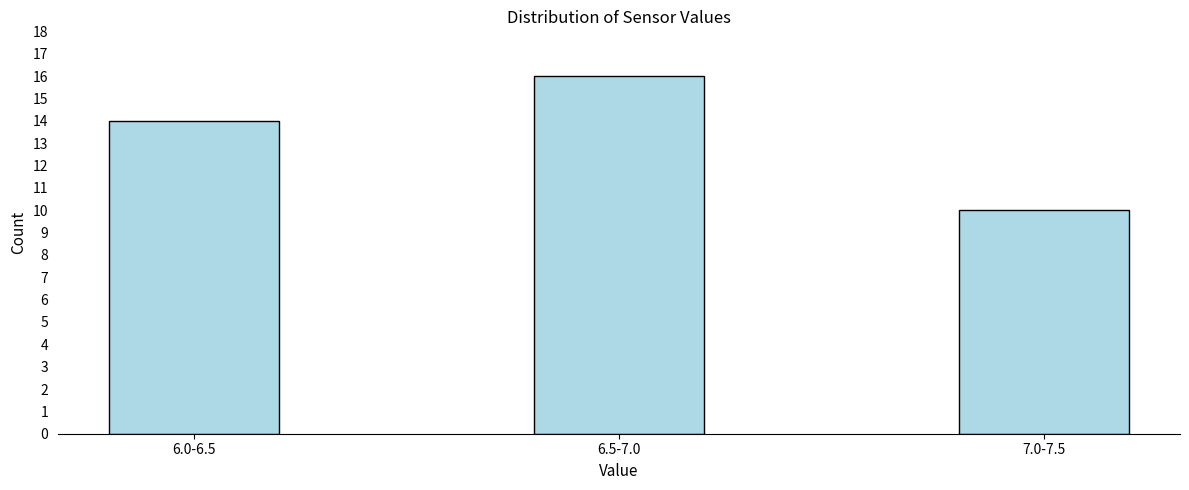

Reading left to right, extract all data points from this chart.

14	16	10